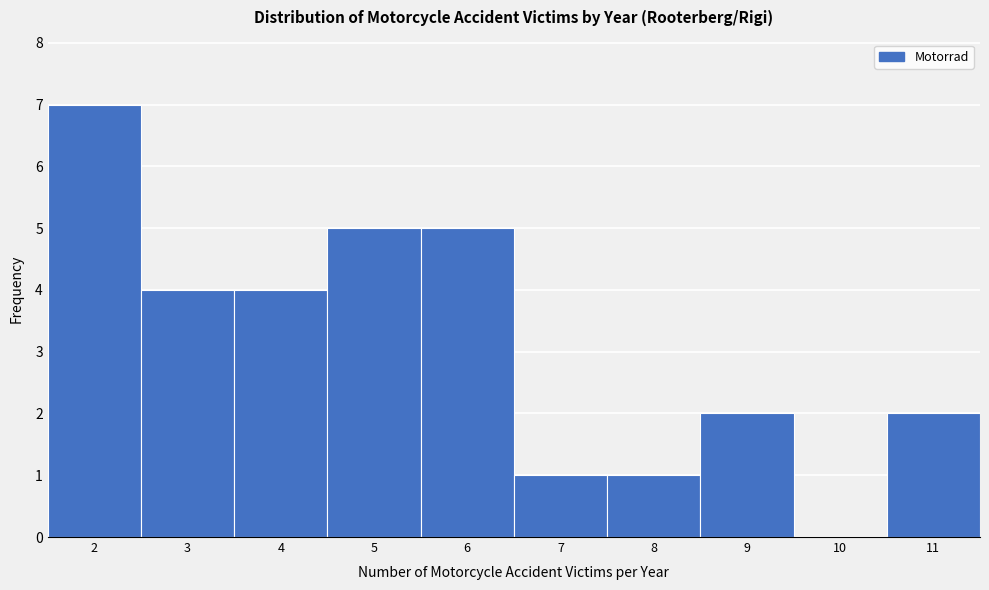

Reading left to right, list all the values displayed in this chart.

2=7	3=4	4=4	5=5	6=5	7=1	8=1	9=2	10=0	11=2